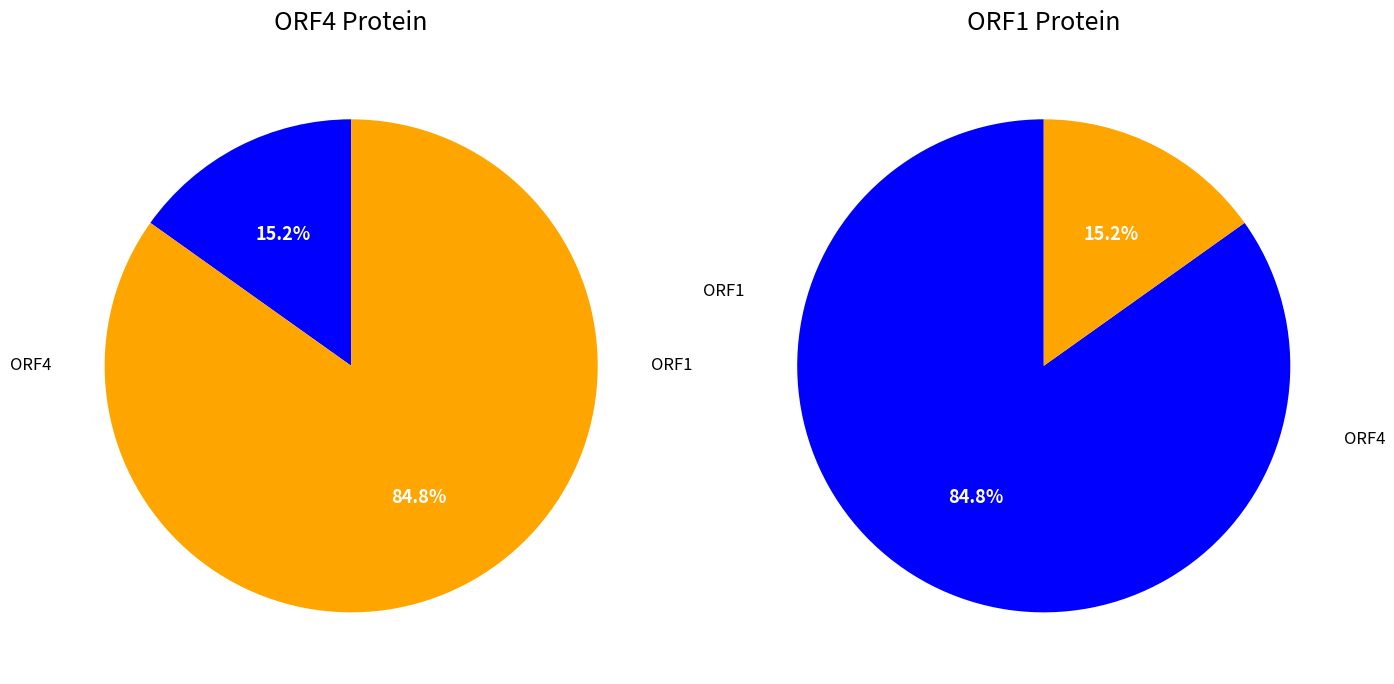

How many slices are in this pie chart?

2